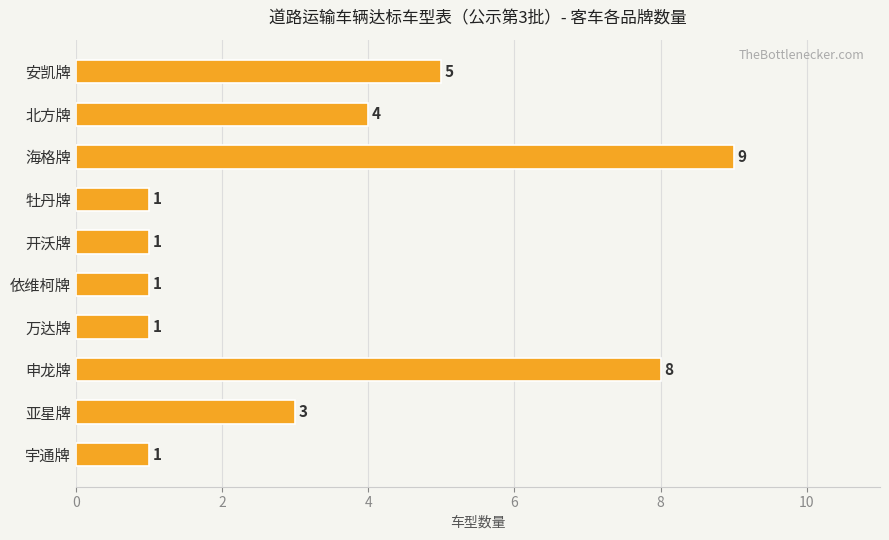

What is the maximum value shown in the chart?

9